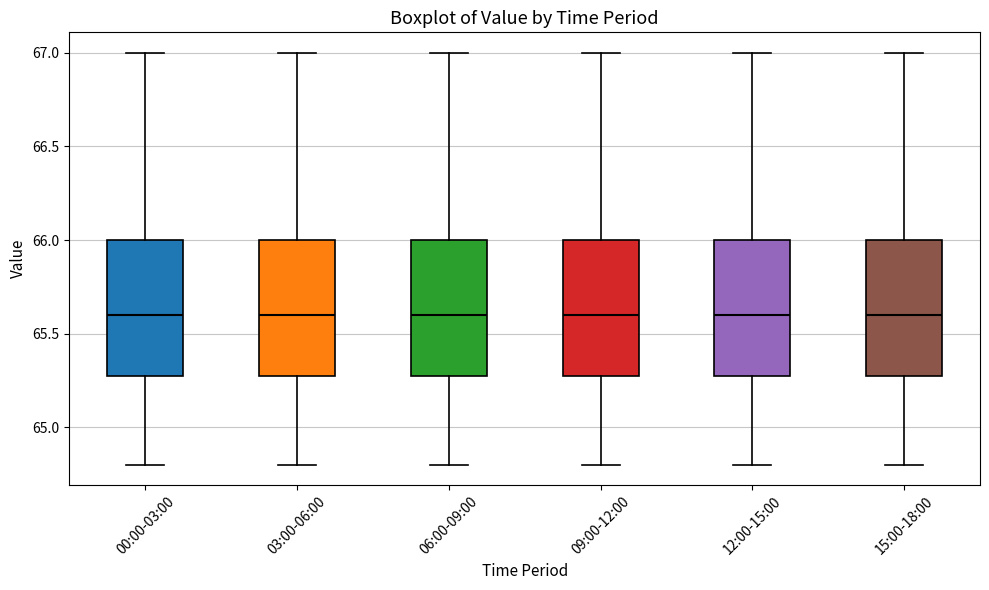

Reading left to right, read every box against the y-axis: the position of its median line, the range the box covers, and the ends of its whiskers. The values are not printed on the chart, so give them approximately, as read against the axis.

00:00-03:00: median 65.6, box 65.3 to 66.0, whiskers 64.8 to 67.0
03:00-06:00: median 65.6, box 65.3 to 66.0, whiskers 64.8 to 67.0
06:00-09:00: median 65.6, box 65.3 to 66.0, whiskers 64.8 to 67.0
09:00-12:00: median 65.6, box 65.3 to 66.0, whiskers 64.8 to 67.0
12:00-15:00: median 65.6, box 65.3 to 66.0, whiskers 64.8 to 67.0
15:00-18:00: median 65.6, box 65.3 to 66.0, whiskers 64.8 to 67.0